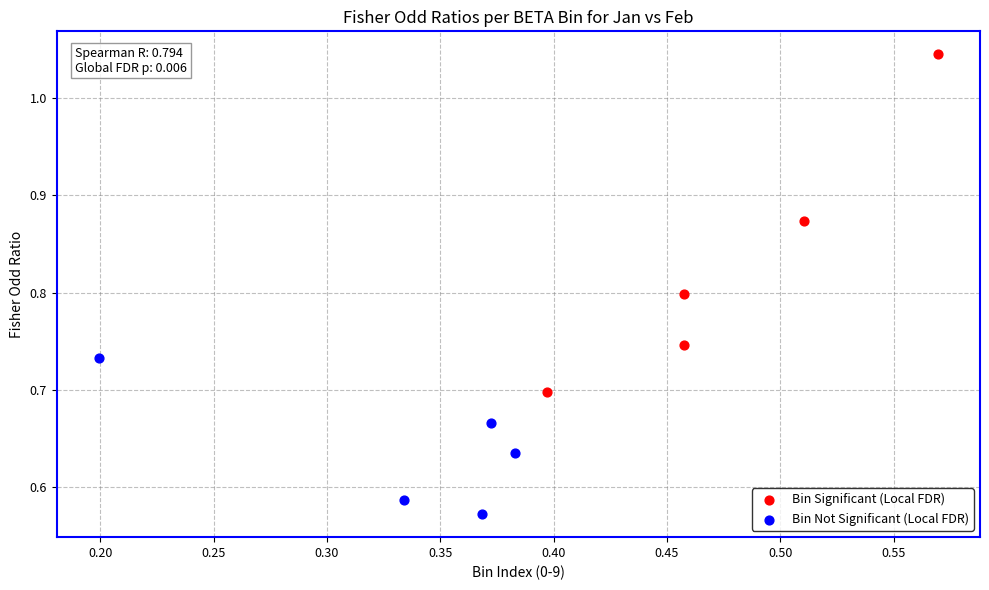

Which series contains the highest Y value?

Bin Significant (Local FDR)